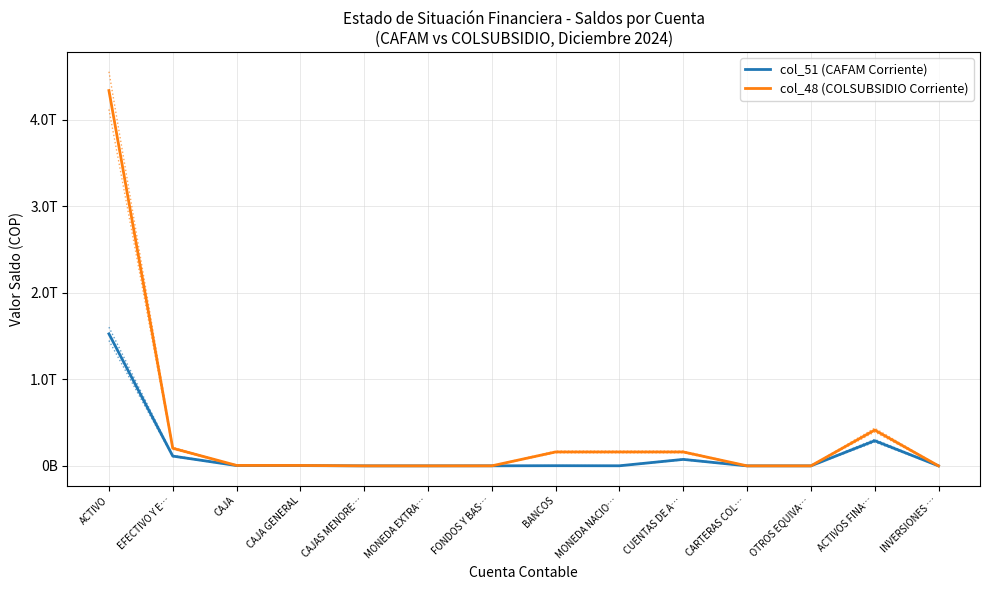

What is the label of the 11th point from the left?

CARTERAS COL…